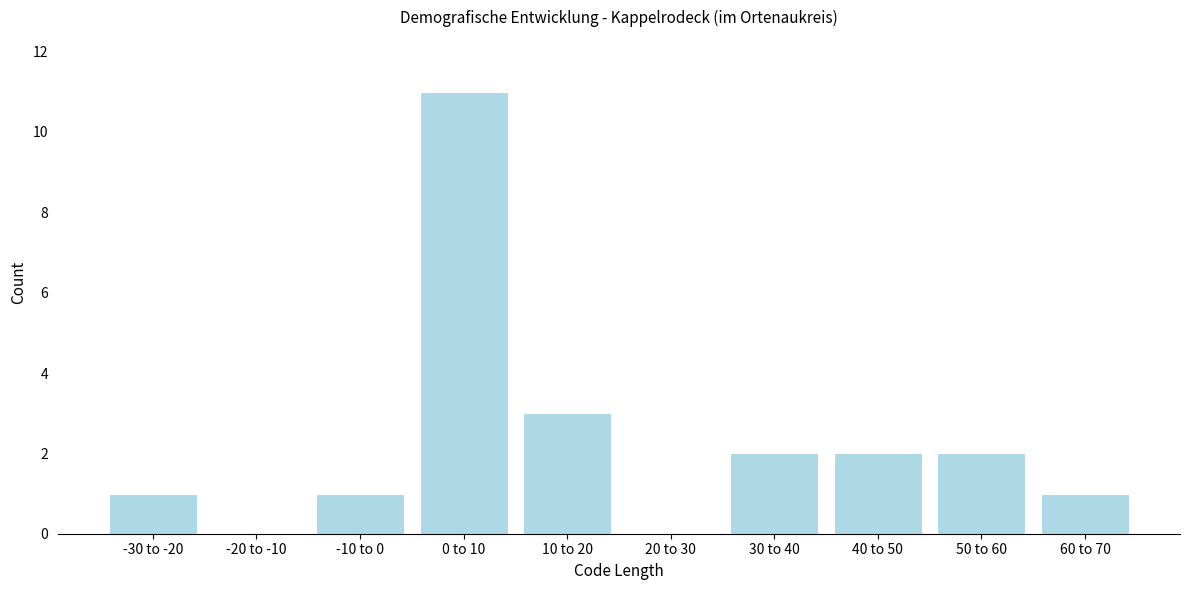

Reading left to right, list all the values displayed in this chart.

-30 to -20=1	-20 to -10=0	-10 to 0=1	0 to 10=11	10 to 20=3	20 to 30=0	30 to 40=2	40 to 50=2	50 to 60=2	60 to 70=1